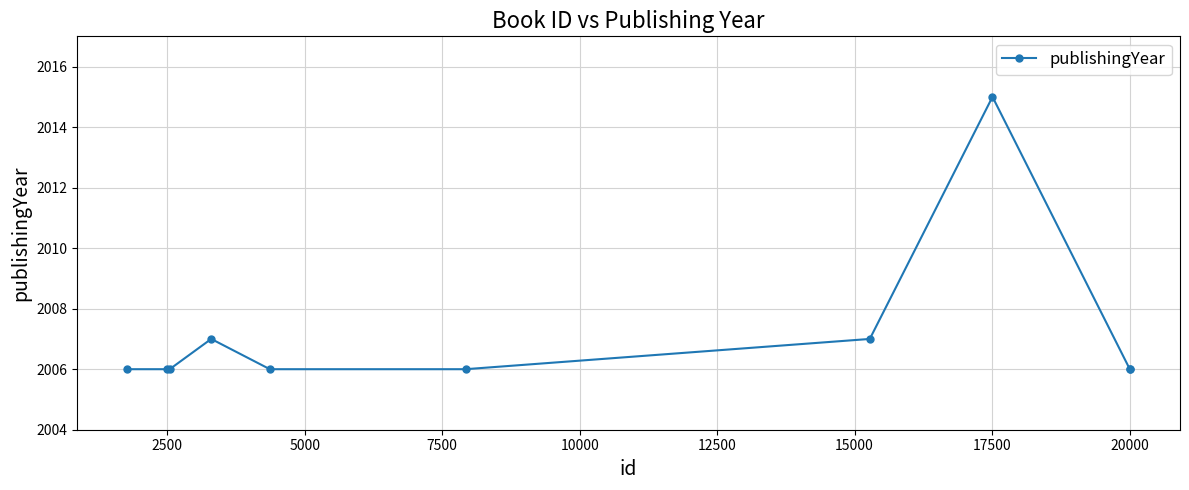

What is the difference between the maximum and second lowest values?

9